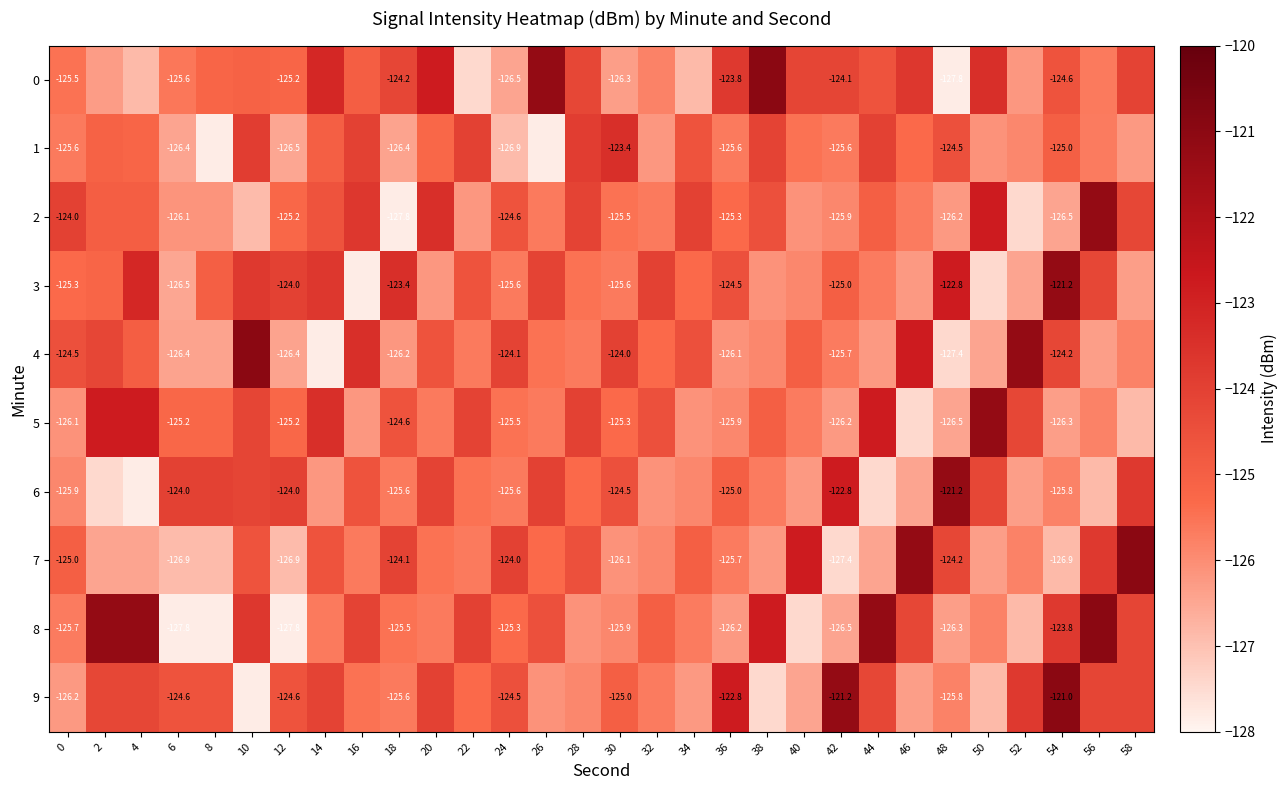

What is the difference between the maximum and second lowest values in the 3 series?

6.2